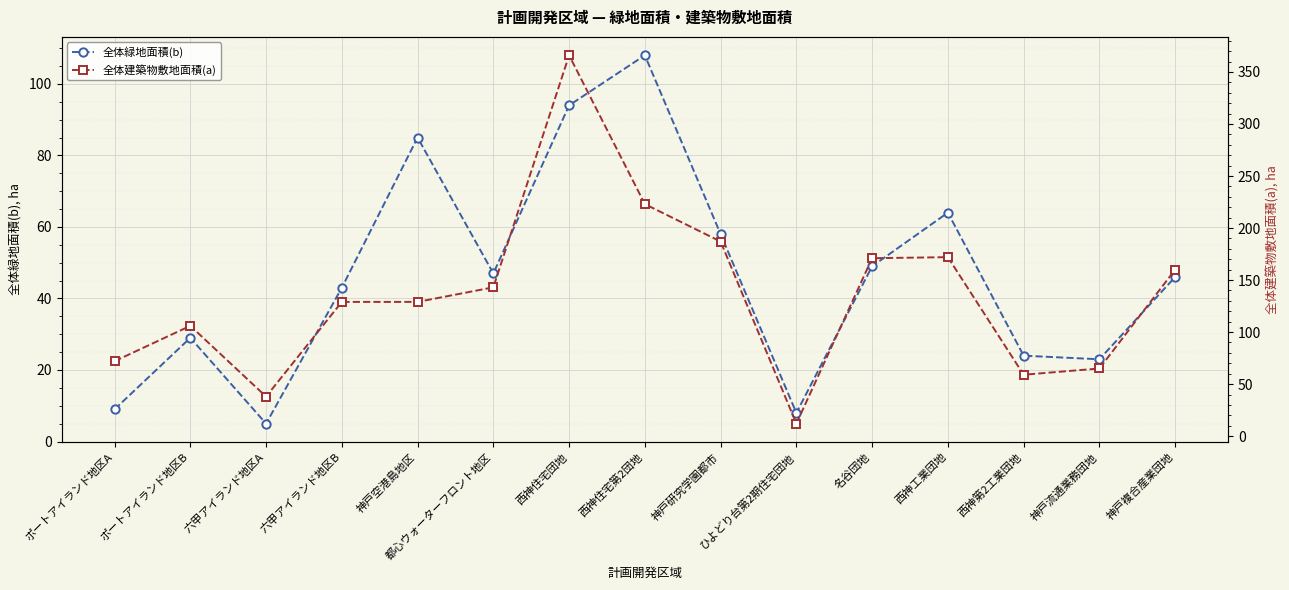

What position from the left is 西神工業団地?

12